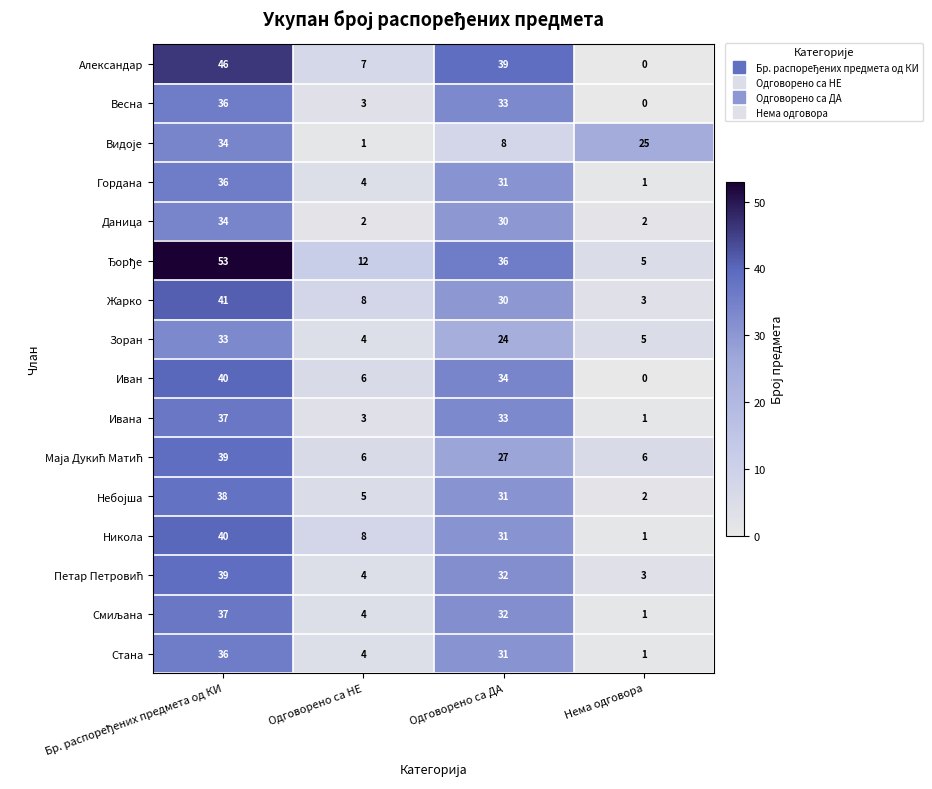

What is the greatest value displayed?

53